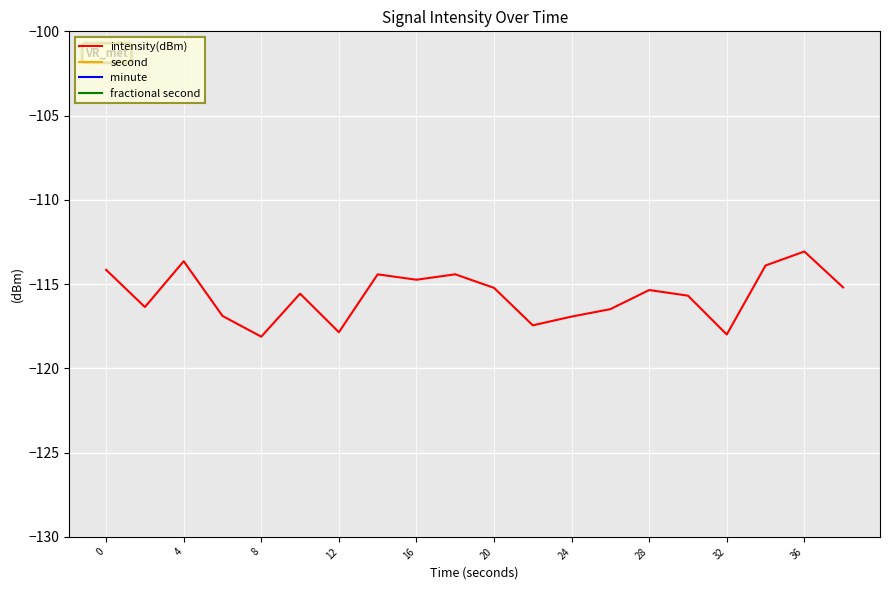

What is the highest value of the intensity(dBm) series?

-113.1